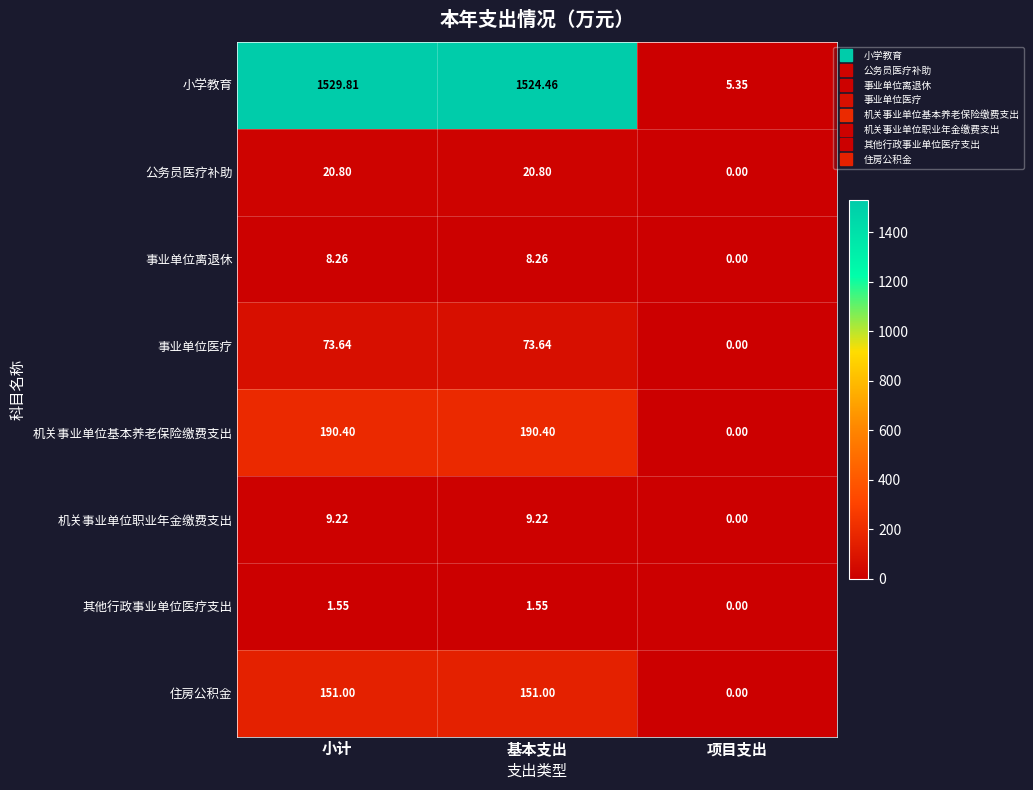

List the series in order of their peak value, highest first.

小学教育, 机关事业单位基本养老保险缴费支出, 住房公积金, 事业单位医疗, 公务员医疗补助, 机关事业单位职业年金缴费支出, 事业单位离退休, 其他行政事业单位医疗支出